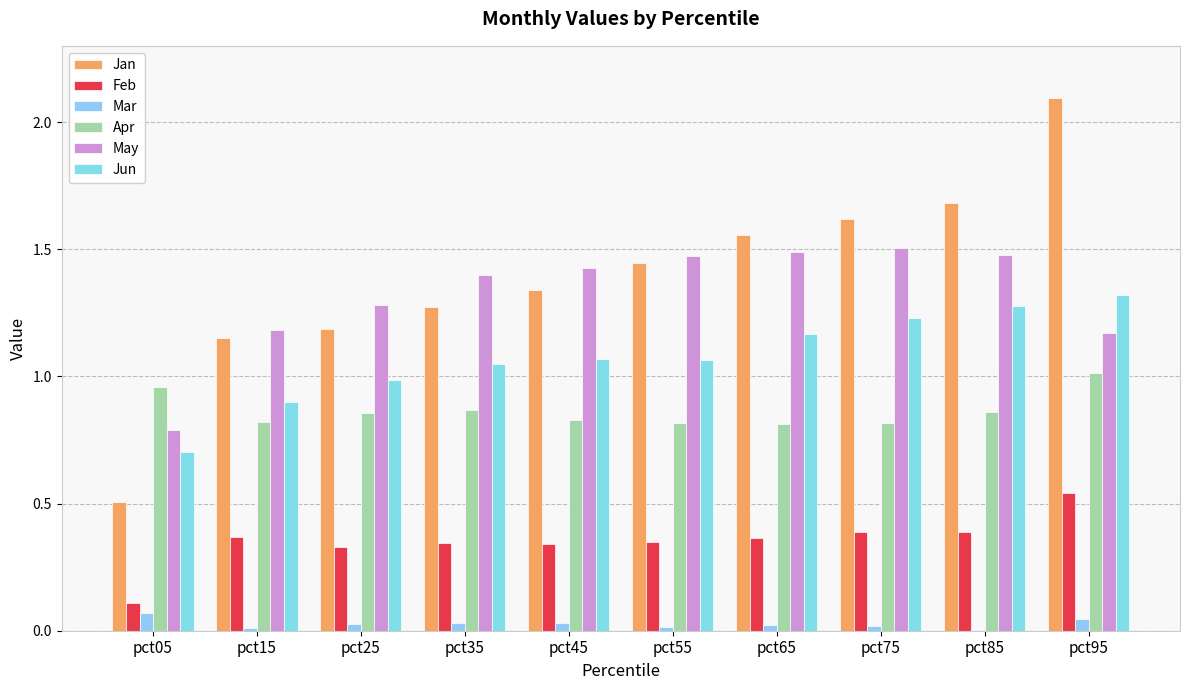

Reading left to right, list all the values displayed in this chart.

Jan: 0.5	1.1	1.2	1.3	1.3	1.4	1.6	1.6	1.7	2.1
Feb: 0.1	0.4	0.3	0.3	0.3	0.3	0.4	0.4	0.4	0.5
Mar: 0.1	0.0	0.0	0.0	0.0	0.0	0.0	0.0	0.0	0.0
Apr: 1.0	0.8	0.9	0.9	0.8	0.8	0.8	0.8	0.9	1.0
May: 0.8	1.2	1.3	1.4	1.4	1.5	1.5	1.5	1.5	1.2
Jun: 0.7	0.9	1.0	1.0	1.1	1.1	1.2	1.2	1.3	1.3